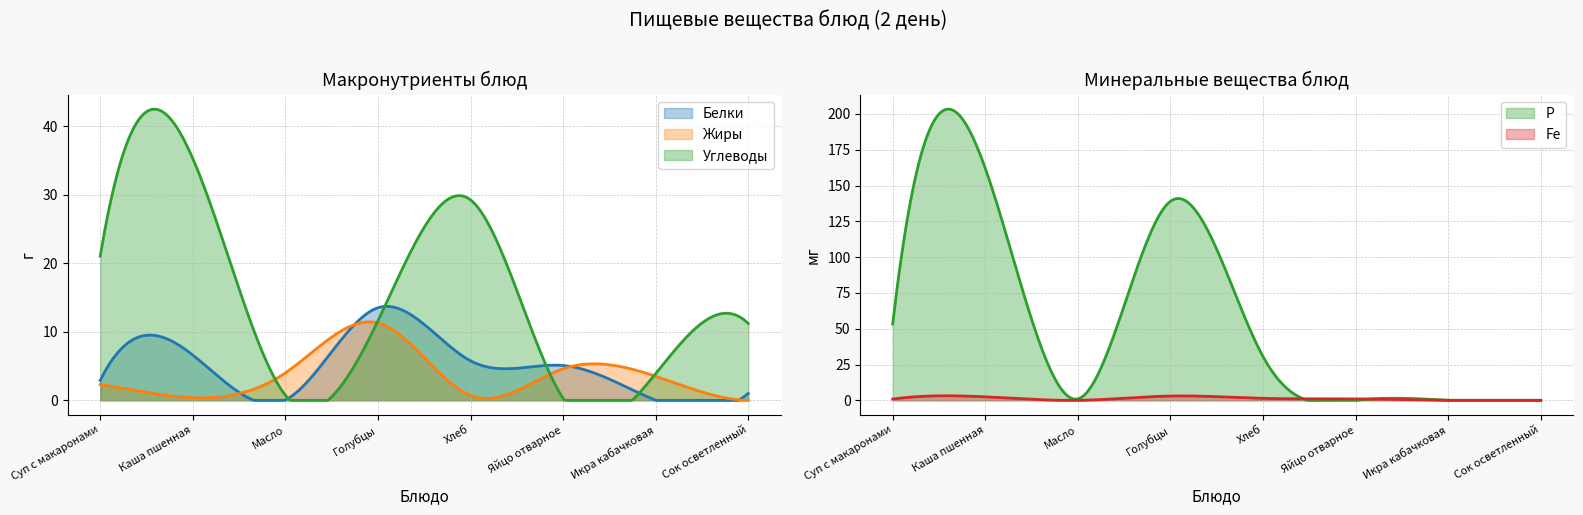

How many times do Fe and Углеводы cross each other?

2